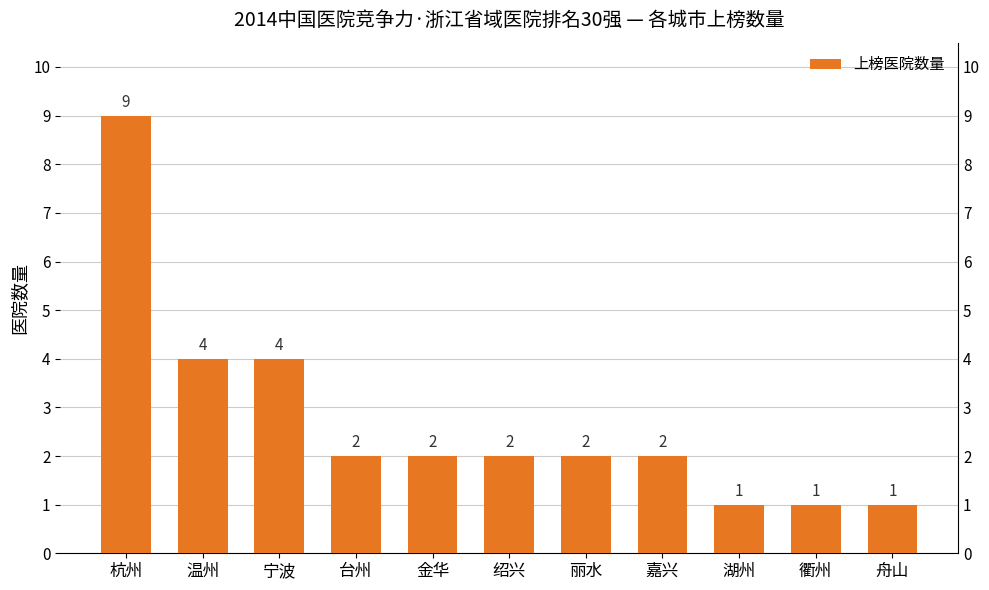

Rank the categories by value from lowest to highest.

湖州, 衢州, 舟山, 台州, 金华, 绍兴, 丽水, 嘉兴, 温州, 宁波, 杭州